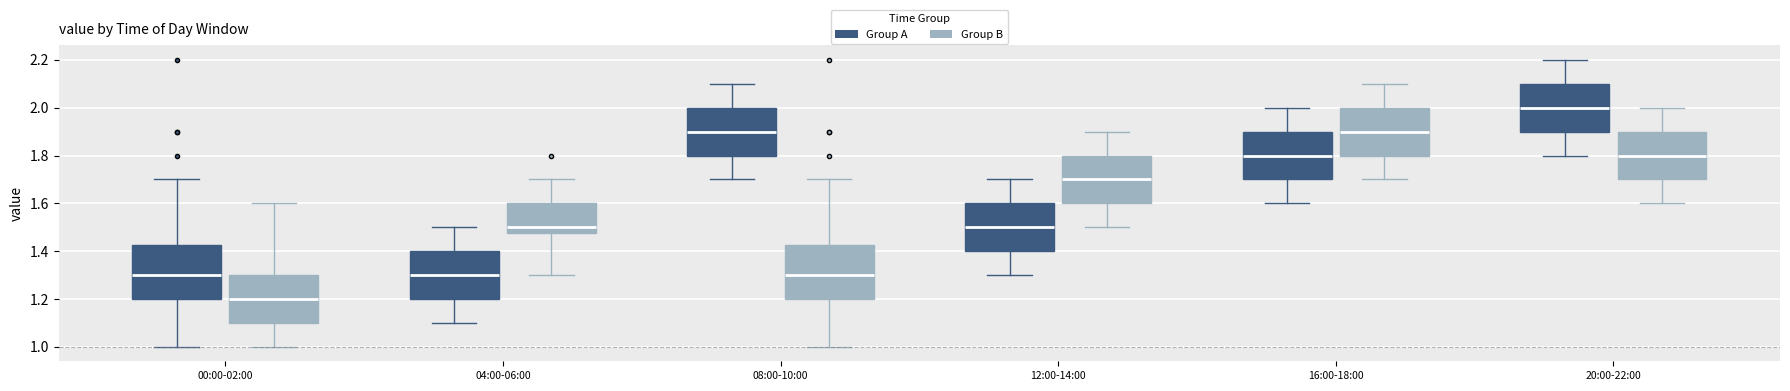

Which box has the highest median line?

20:00-22:00 (Group A)